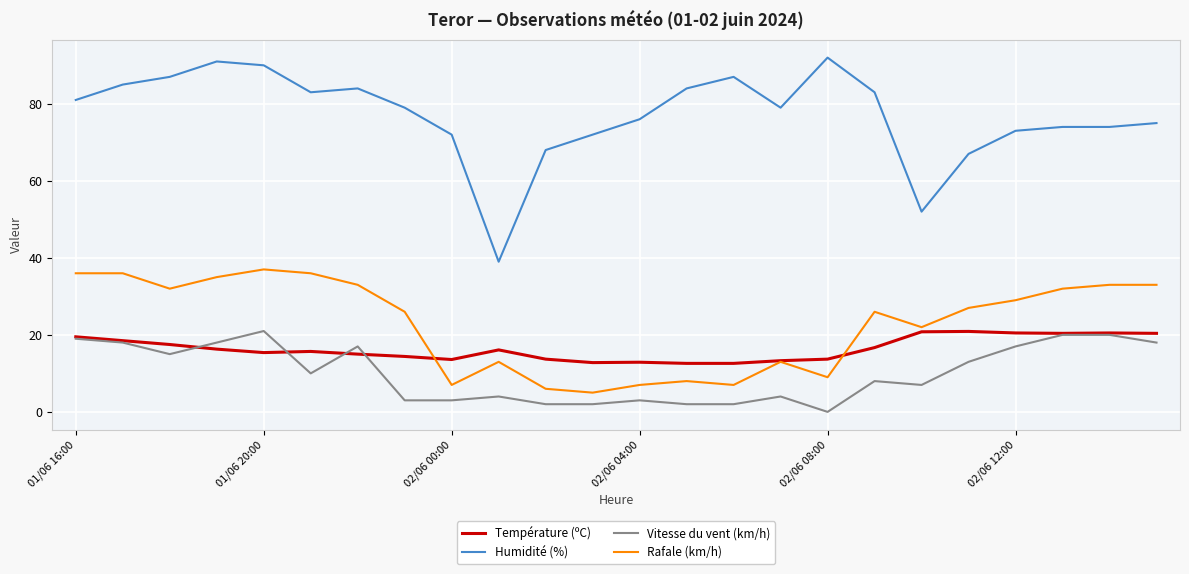

How many lines are shown in the chart?

4